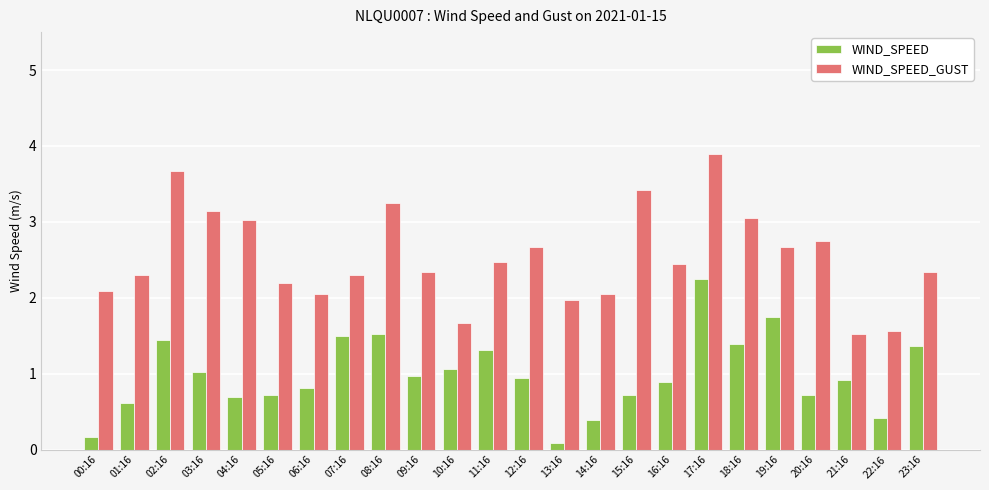

Which series has the widest spread of values?

WIND_SPEED_GUST